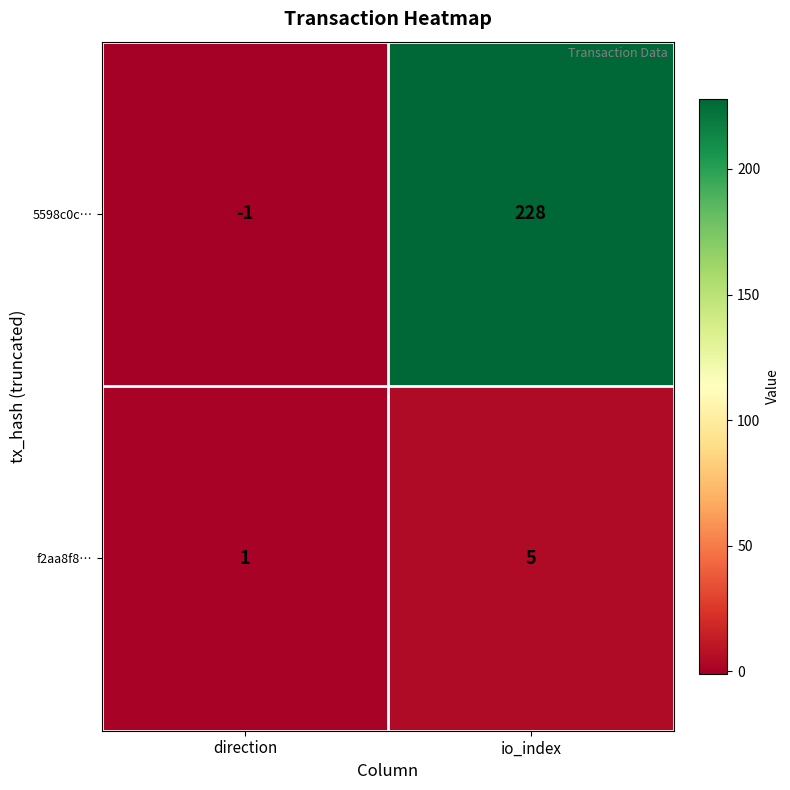

The f2aa8f8… series shows 5 at io_index. True or false?

True